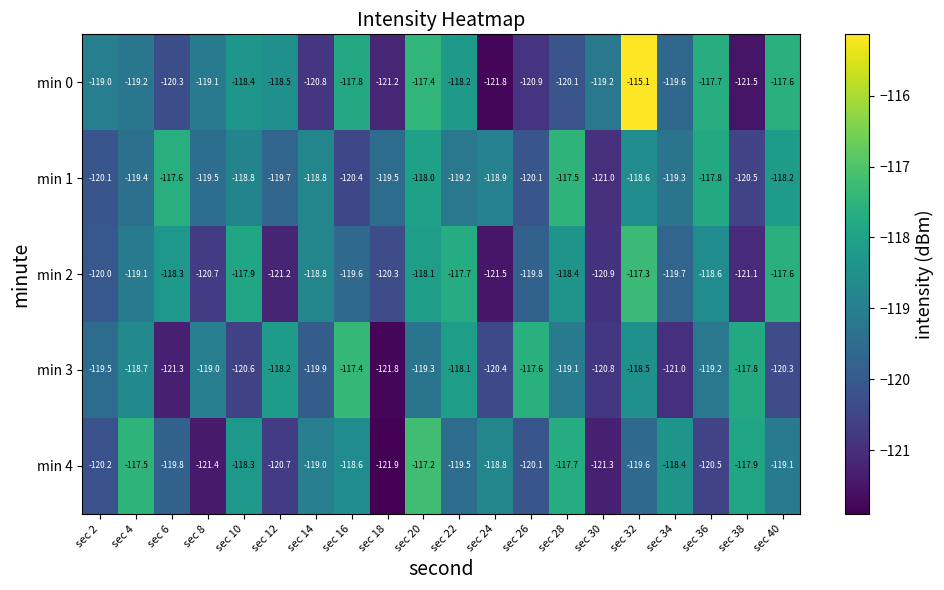

At which category is the sum across all series the highest?

sec 32